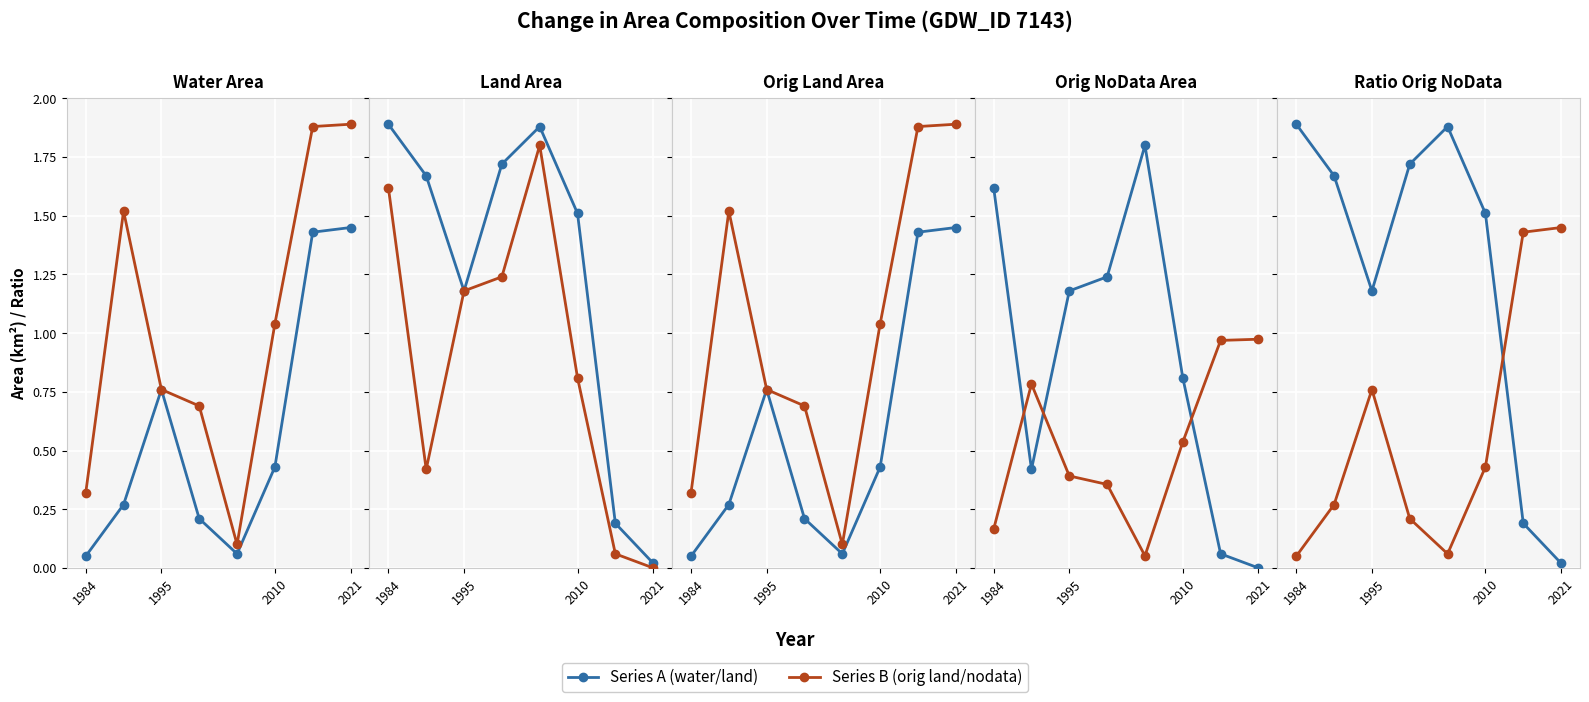

Is it true that origNoDataArea equals 0.6 at 1984?

False